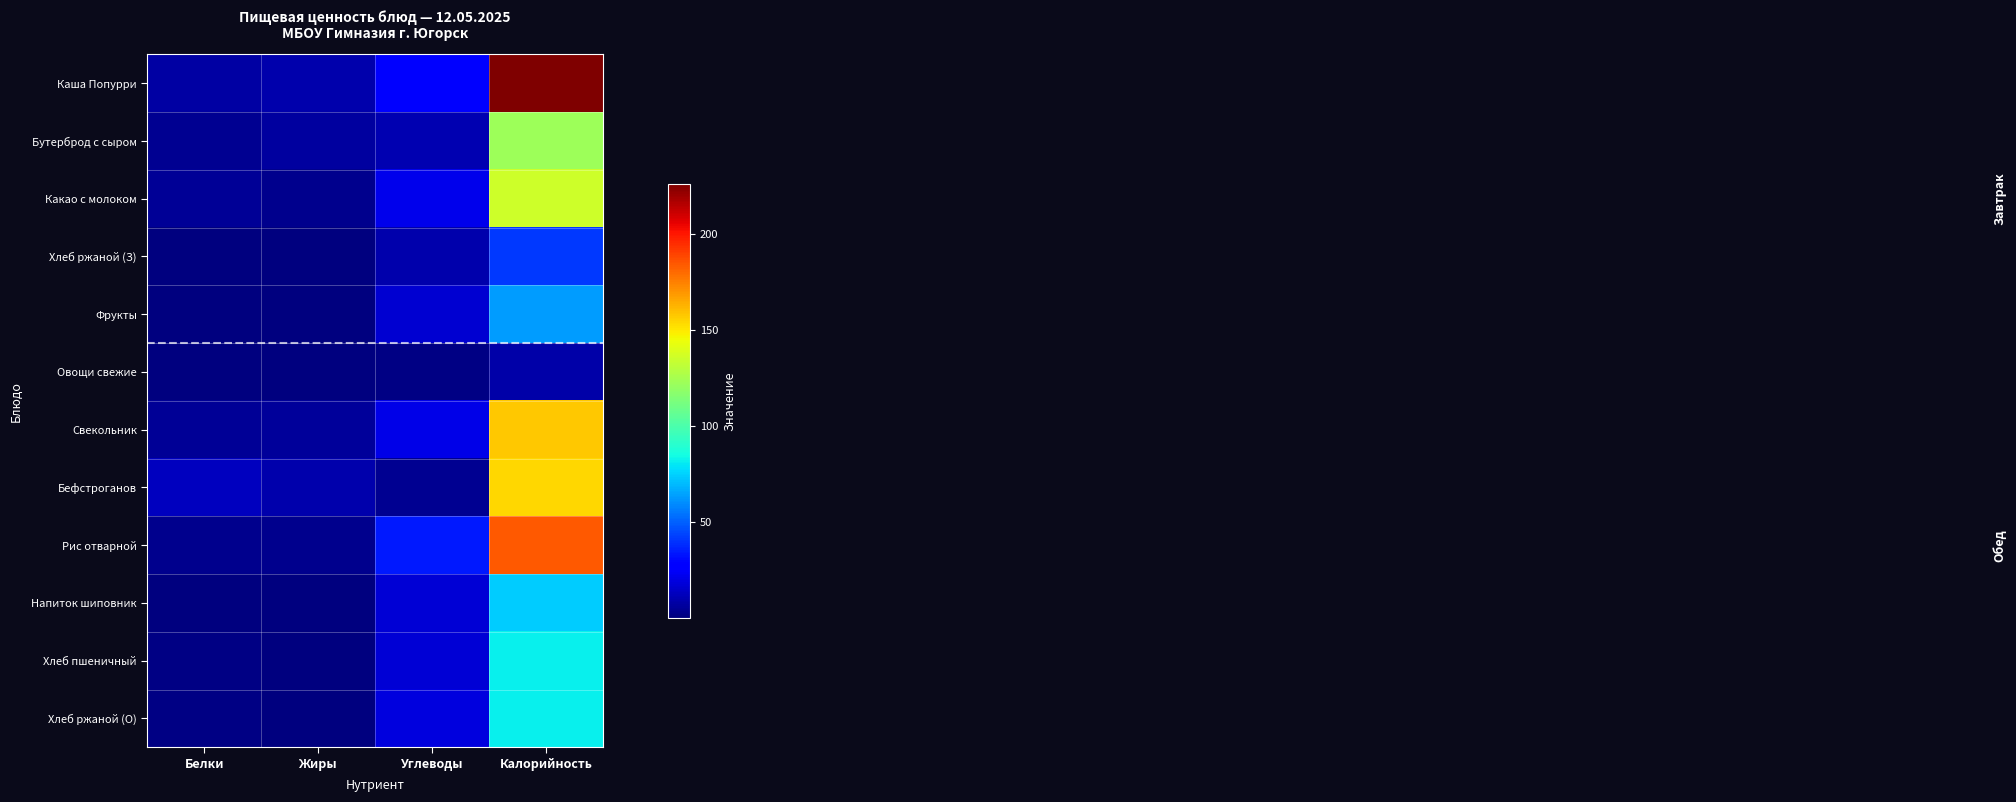

Which series has the largest range (max minus min)?

Каша Попурри